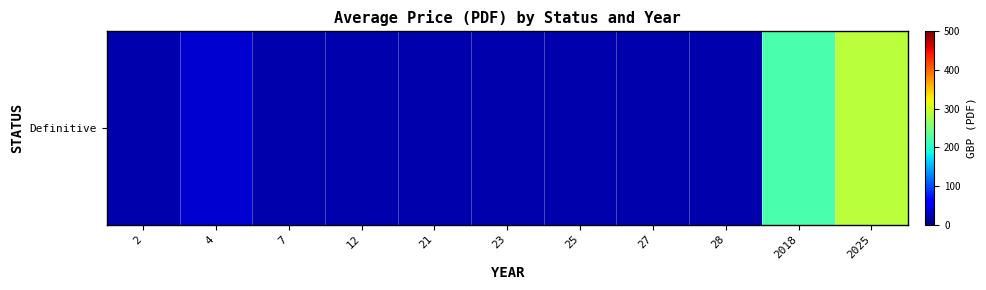

What is the change in value from 23 to 2025?

+268.4